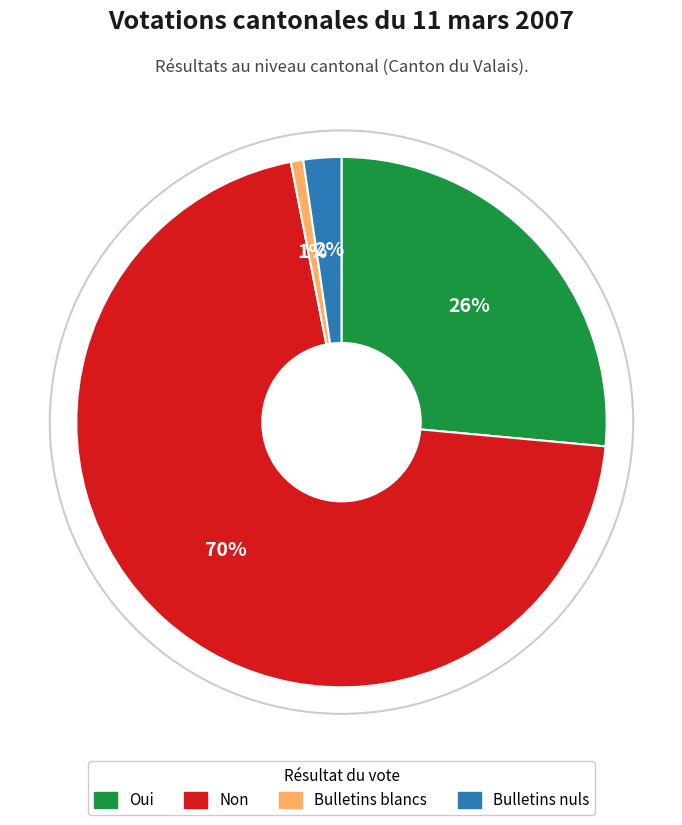

Does any single category account for the majority?

Yes